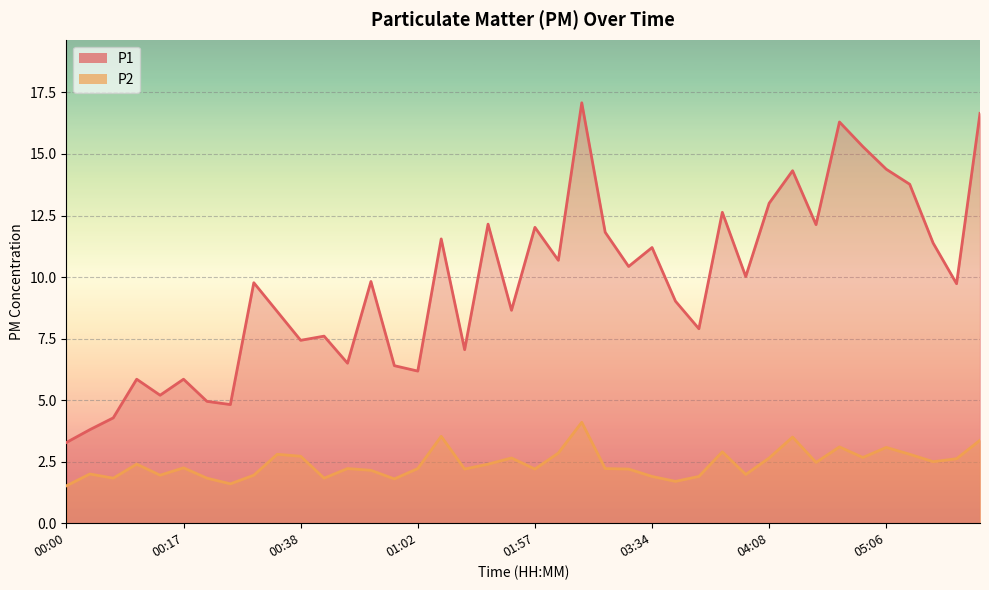

What is the label of the 26th point from the left?

03:34